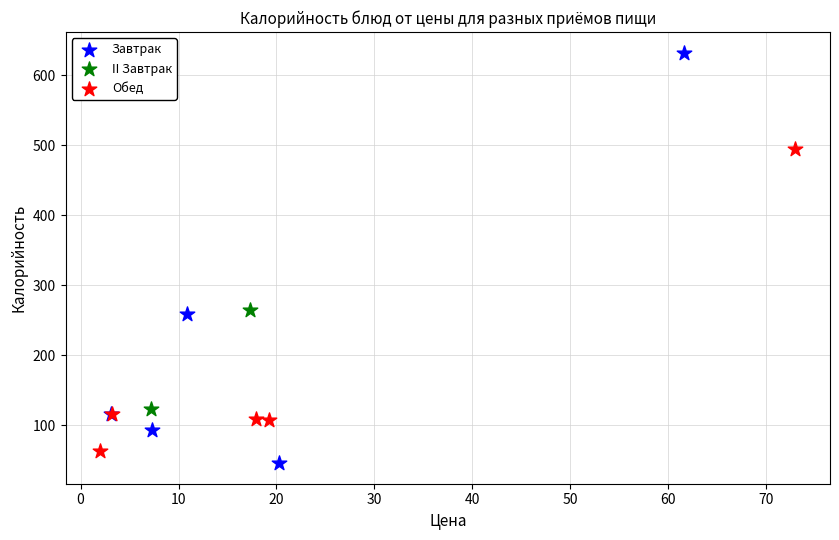

Which series reaches the minimum Y coordinate?

Завтрак